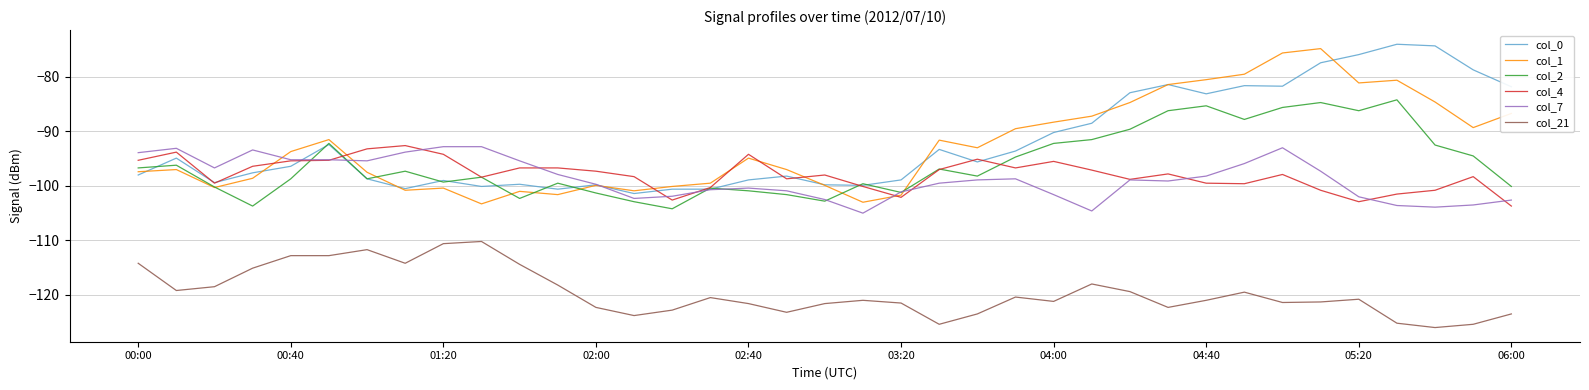

What is the lowest value of the col_1 series?

-103.3